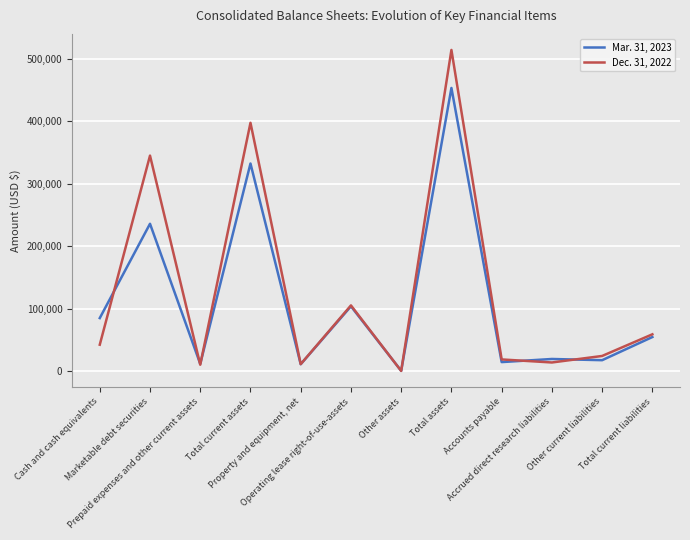

Where is the first local minimum for Dec. 31, 2022?

Prepaid expenses and other current assets